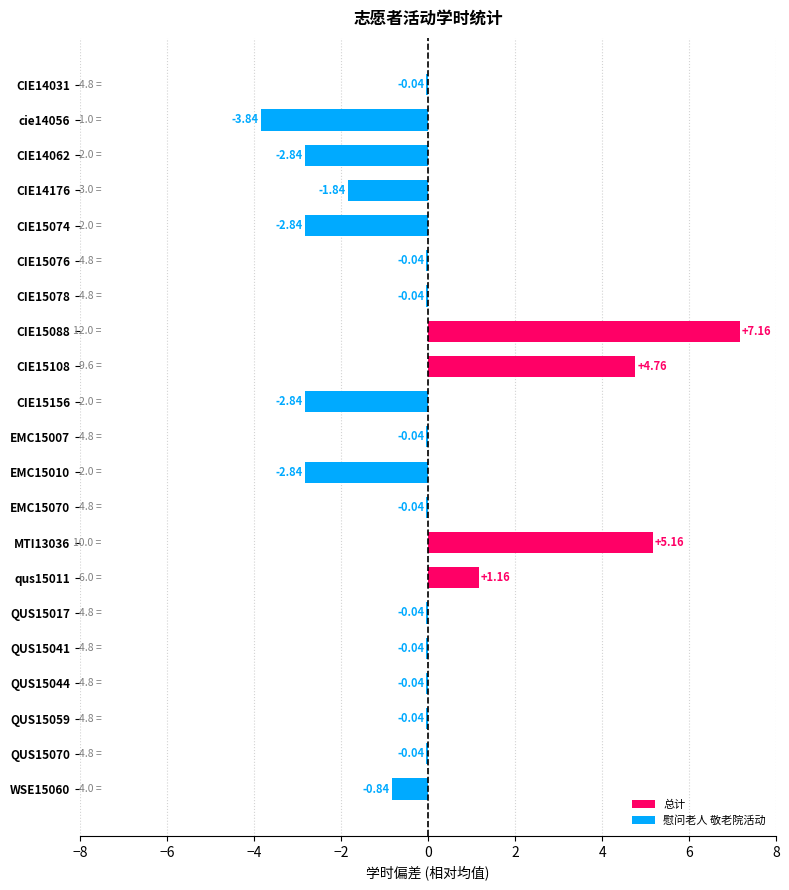

Does the chart contain stacked bars?

No